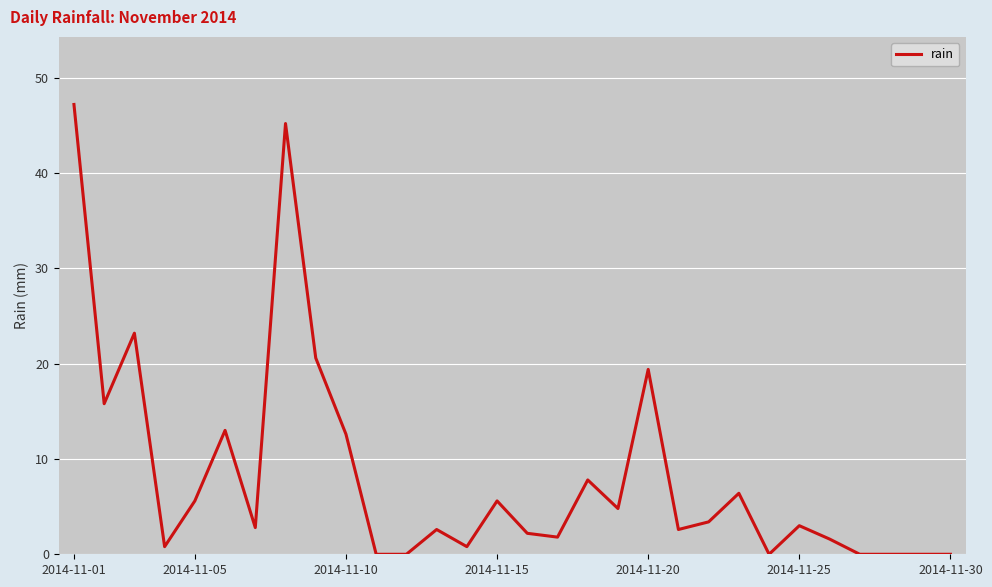

True or false: the data has more than 1 interior local peaks.

True